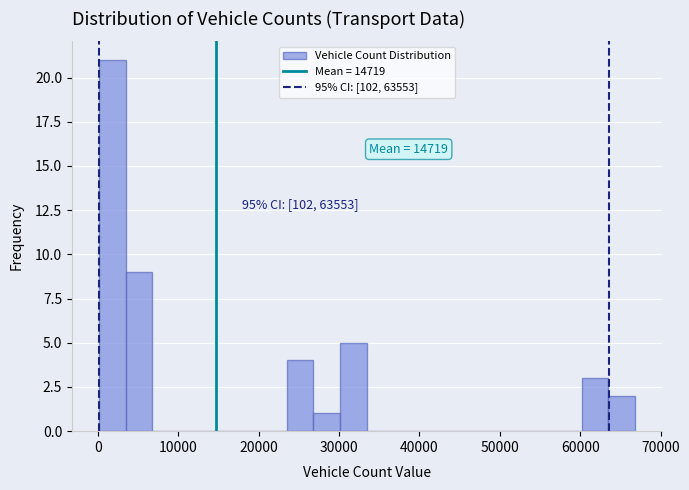

Read against the x-axis, roughly where is the centre of the tallest bar?

2000